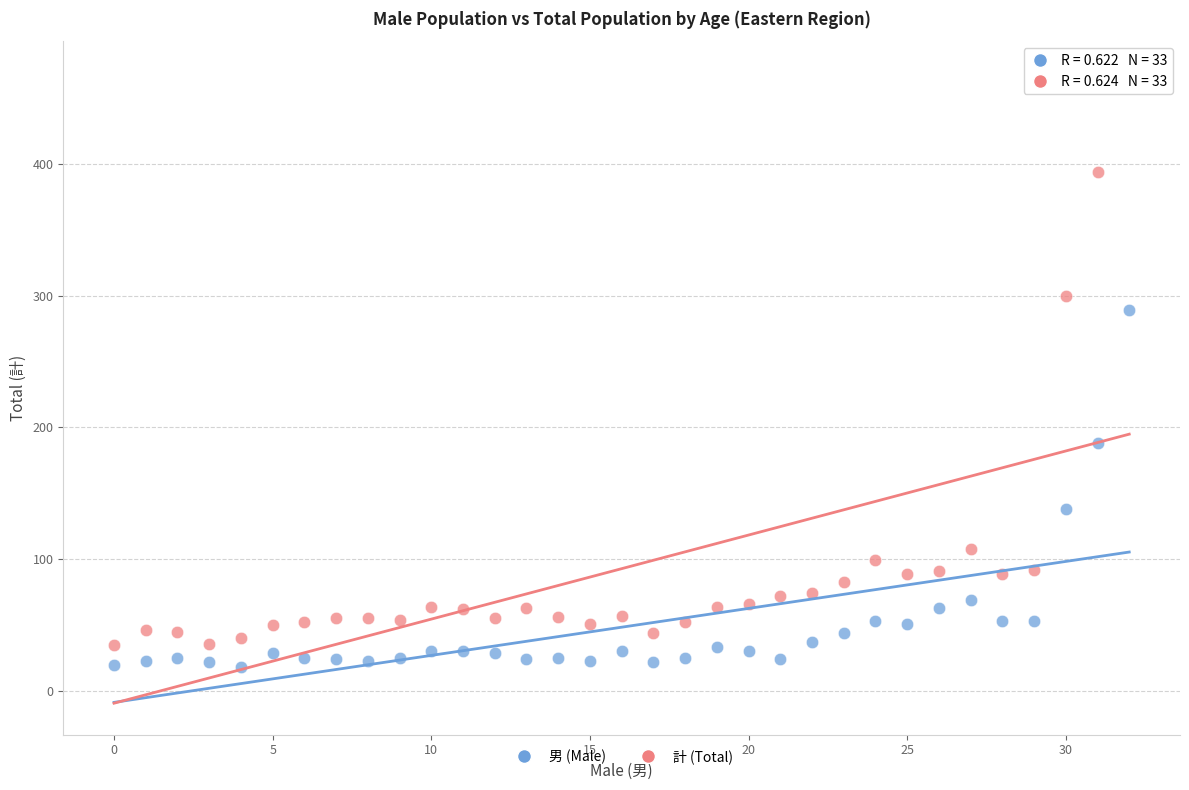

What are all the series names shown in the legend?

男 (Male), 計 (Total)